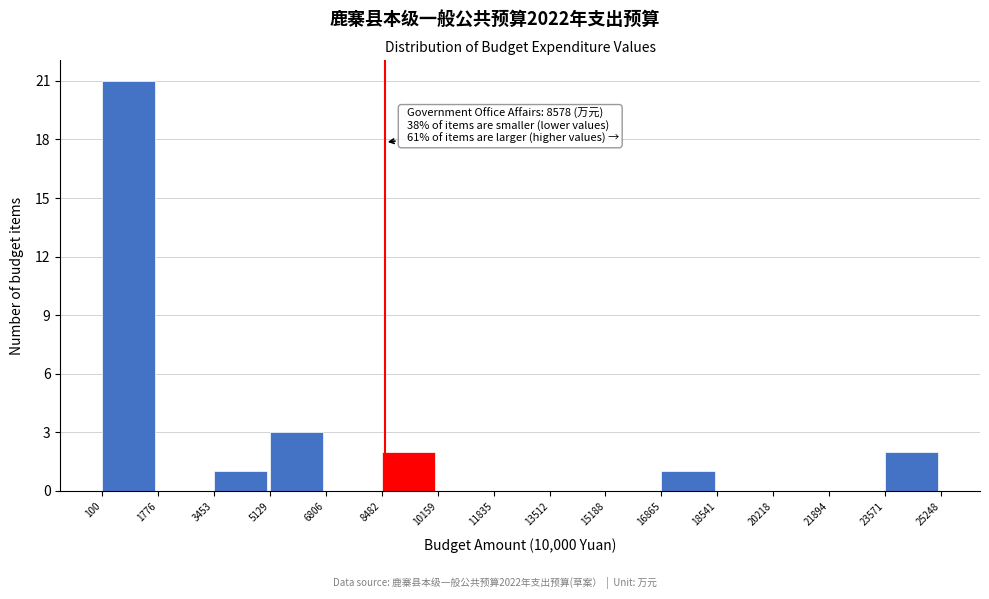

Which range on the x-axis has the tallest bar?

100 to 1776